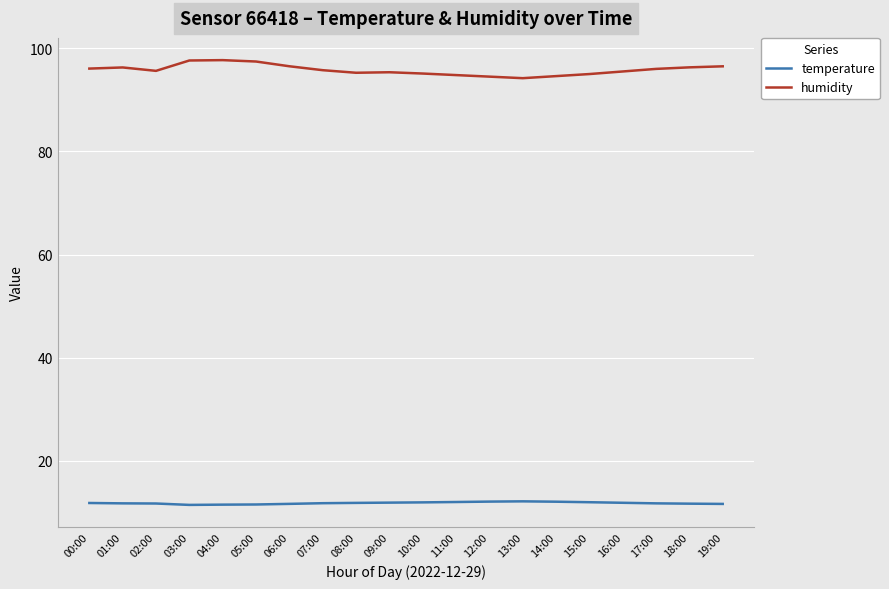

What is the approximate value of temperature at 09:00?

11.9